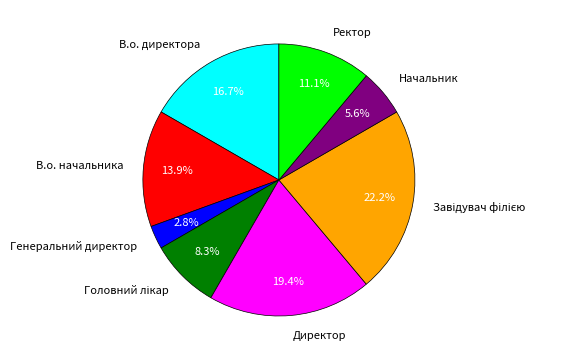

Is there any slice that represents more than half of the pie?

No